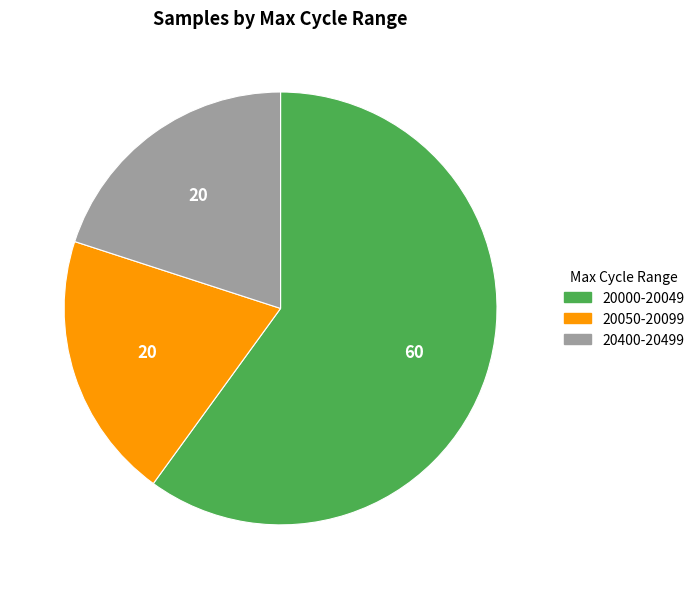

What is the ratio of the value at 20400-20499 to the value at 20050-20099?

1.0